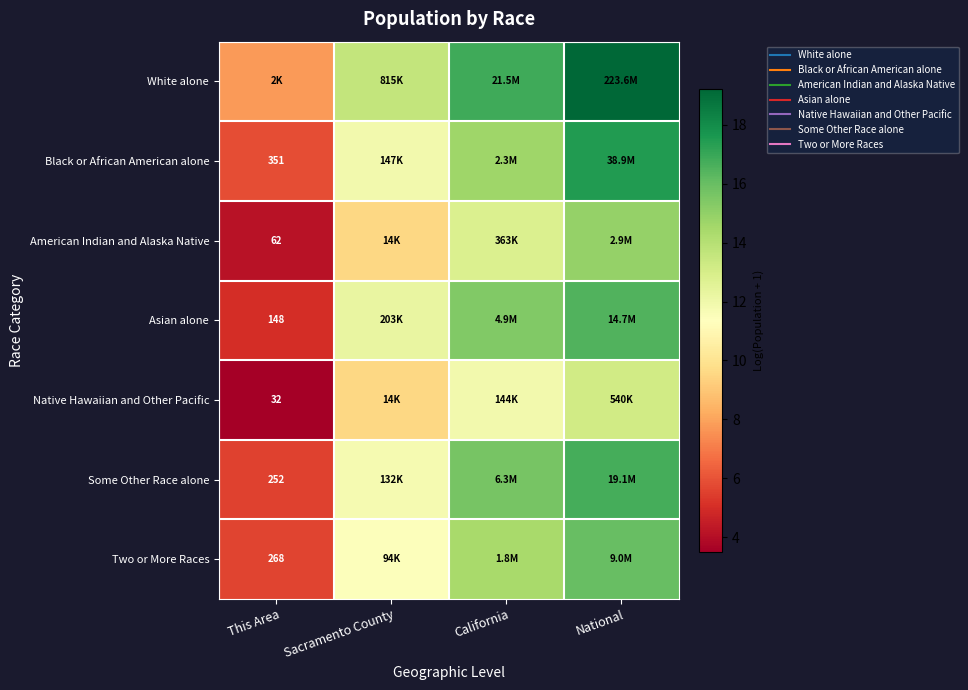

What is the sum of the Asian alone values at California and This Area?

20.4